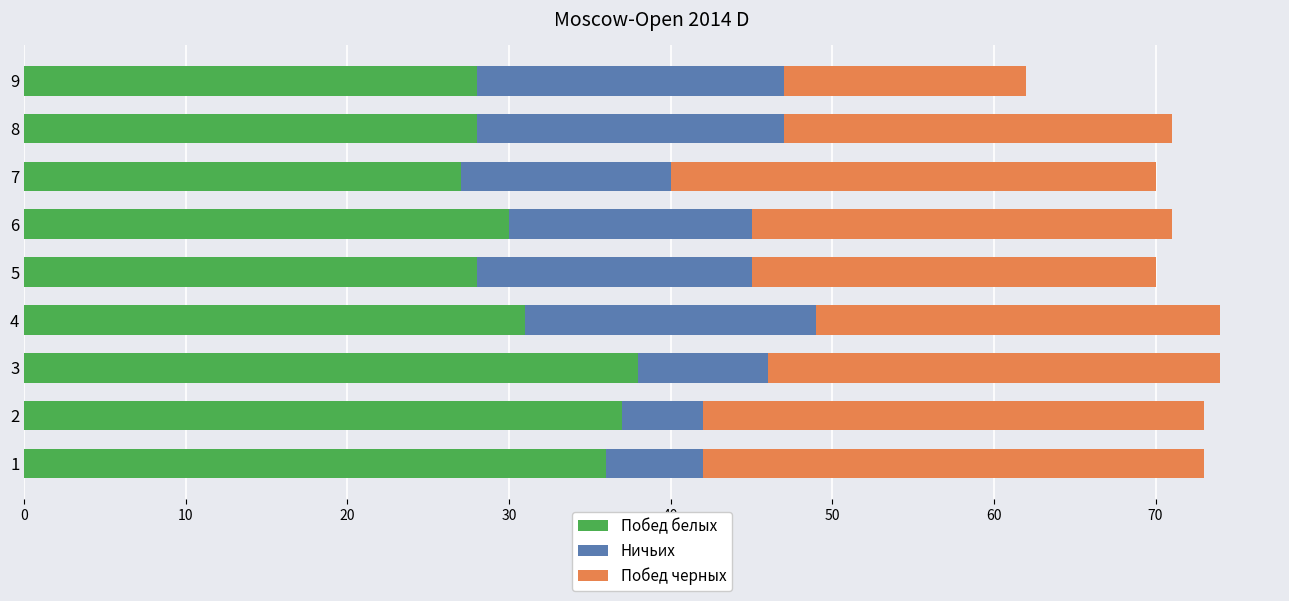

Is it true that Побед белых equals 48 at 6?

False